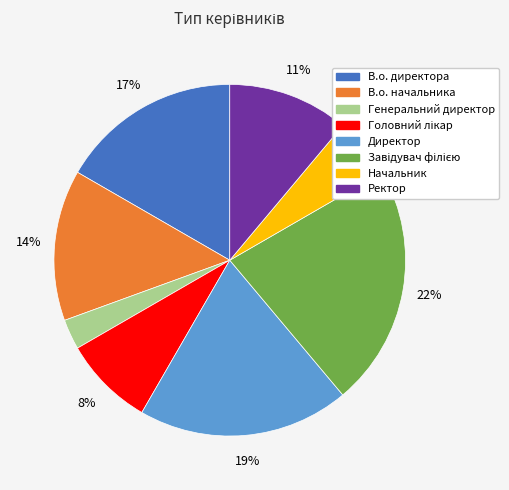

Which category has the smallest portion of the pie?

Генеральний директор